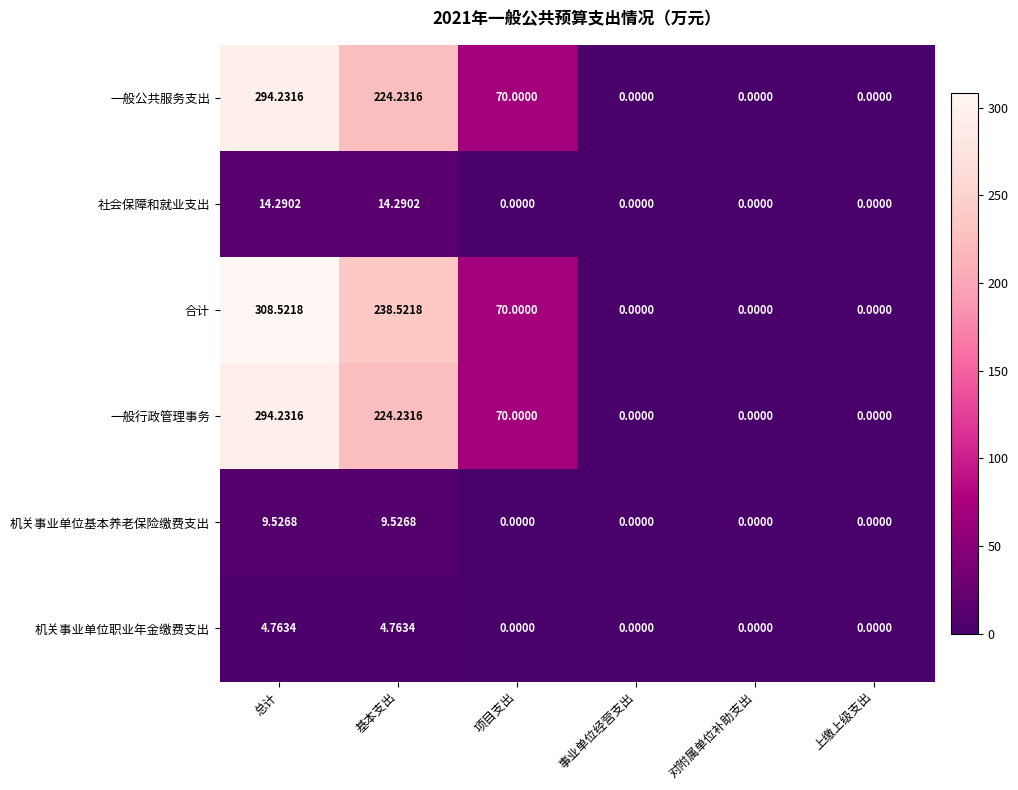

Which label corresponds to the largest value in the chart?

总计